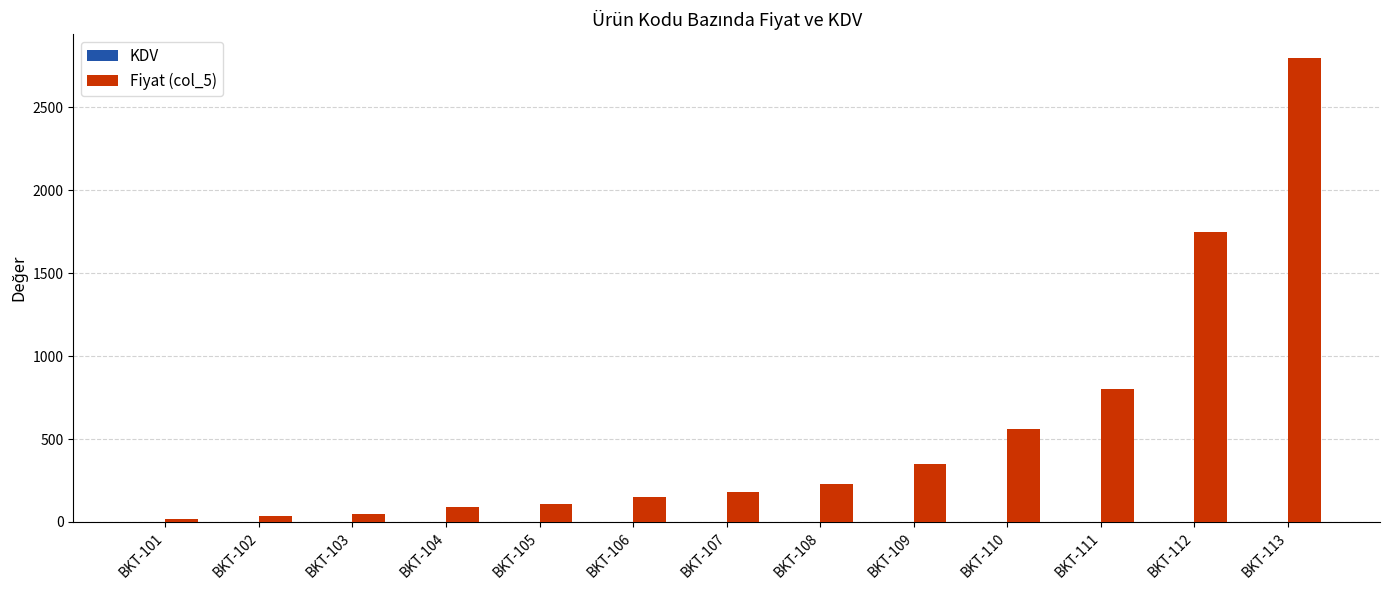

Is it true that Fiyat (col_5) equals 226.5 at BKT-109?

False